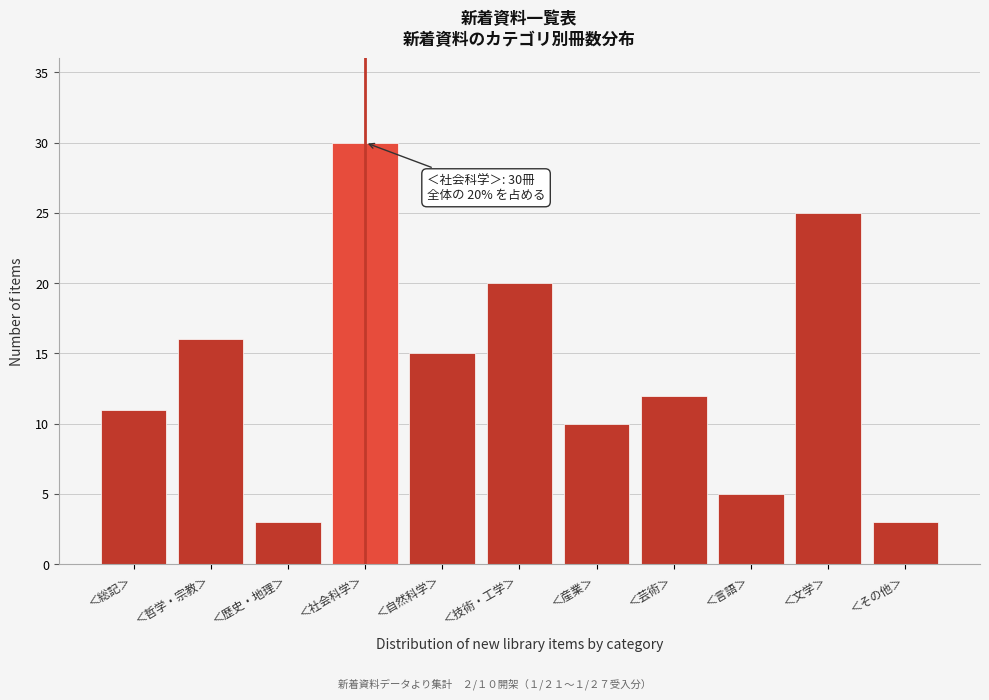

Reading right to left, extract all data points from this chart.

＜その他＞=3	＜文学＞=25	＜言語＞=5	＜芸術＞=12	＜産業＞=10	＜技術・工学＞=20	＜自然科学＞=15	＜社会科学＞=30	＜歴史・地理＞=3	＜哲学・宗教＞=16	＜総記＞=11